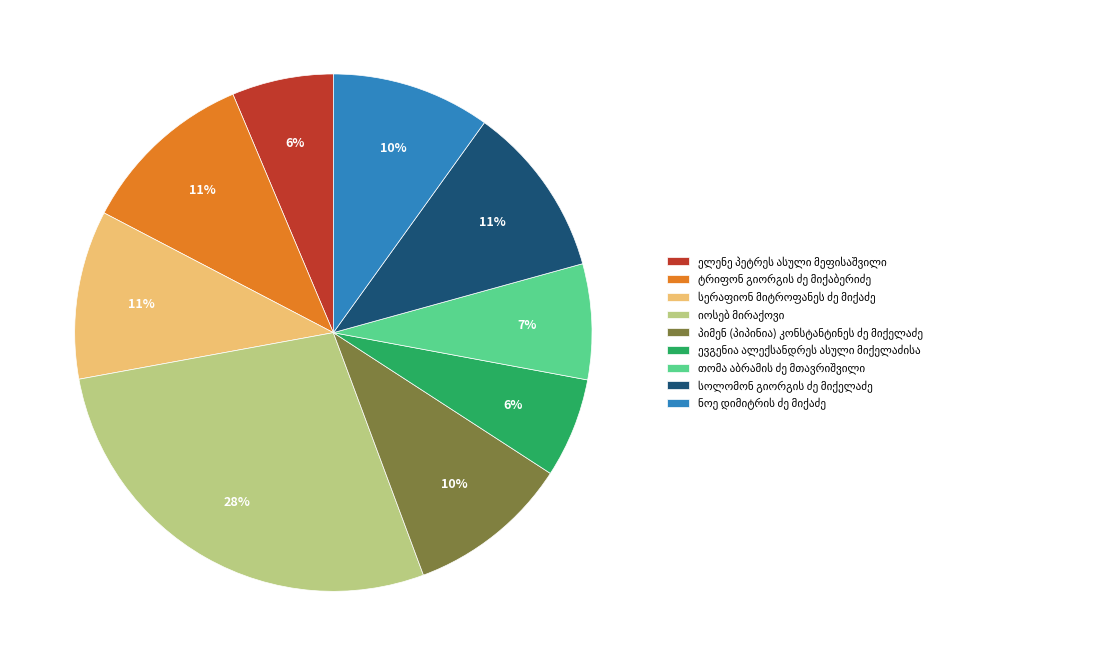

Is there any slice that represents more than half of the pie?

No